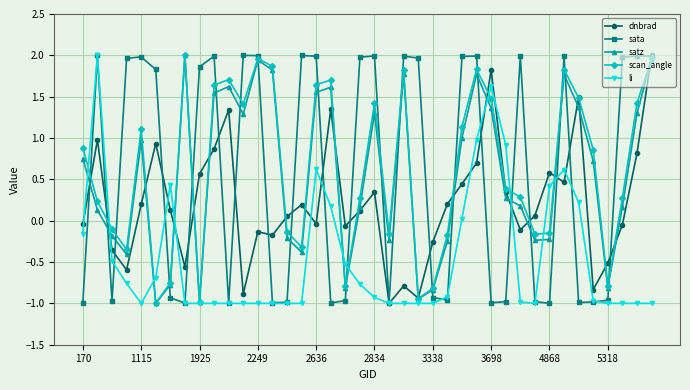

True or false: scan_angle has more than 2 interior local peaks.

True